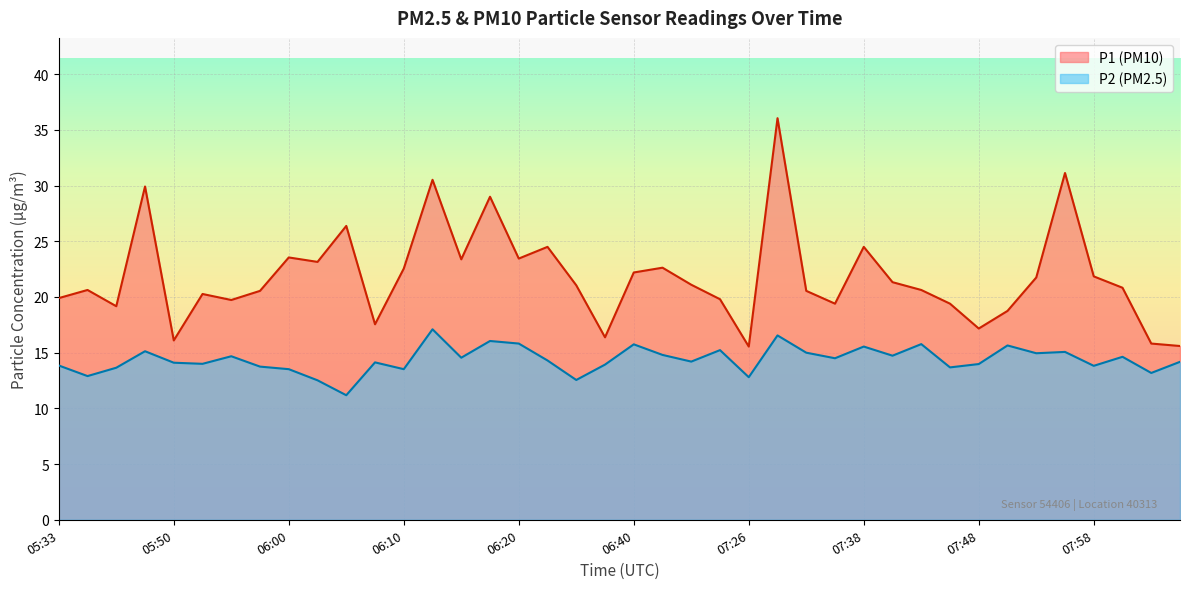

What is the label of the 32nd point from the left?

07:46